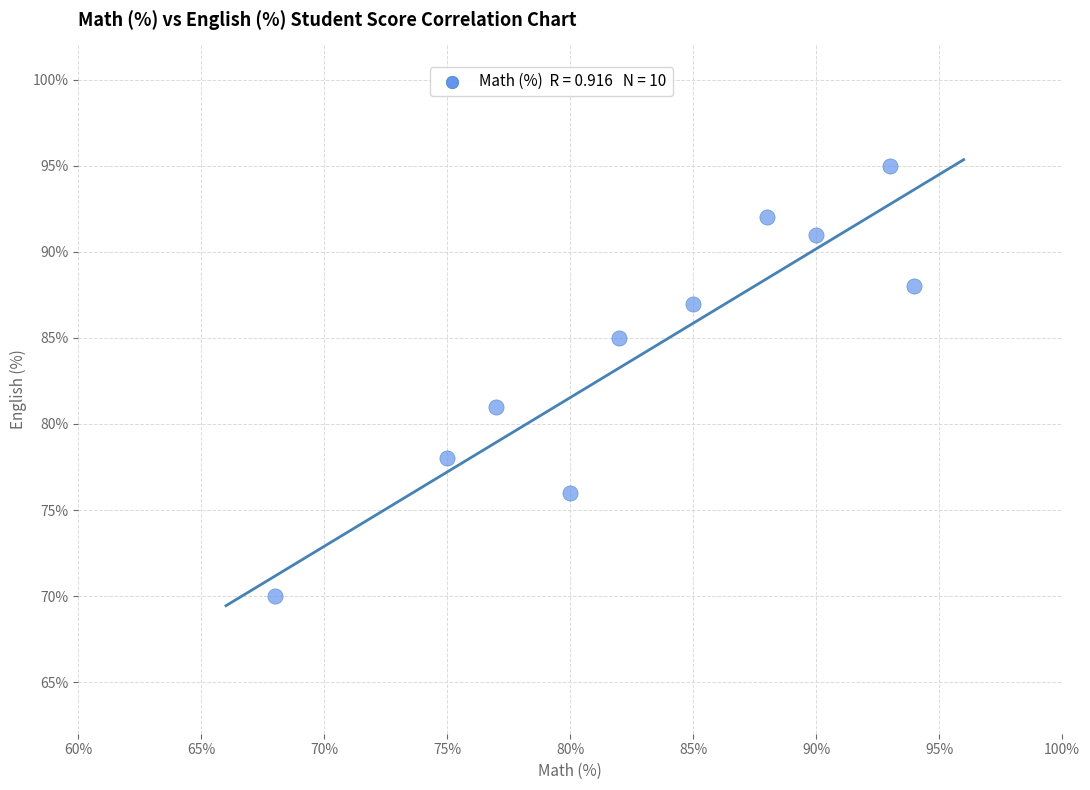

What Y value in the scatter plot is closest to 82?

81